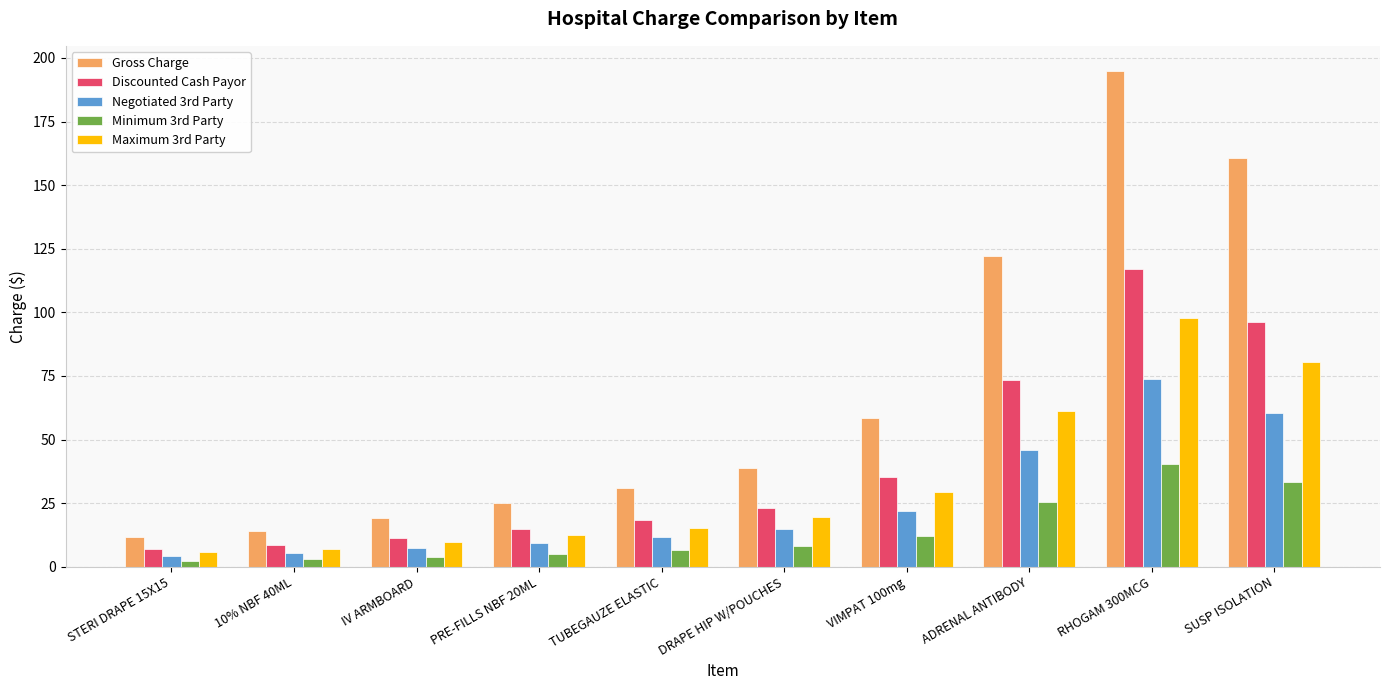

What is the difference between the maximum and minimum values in the Minimum 3rd Party series?

38.1